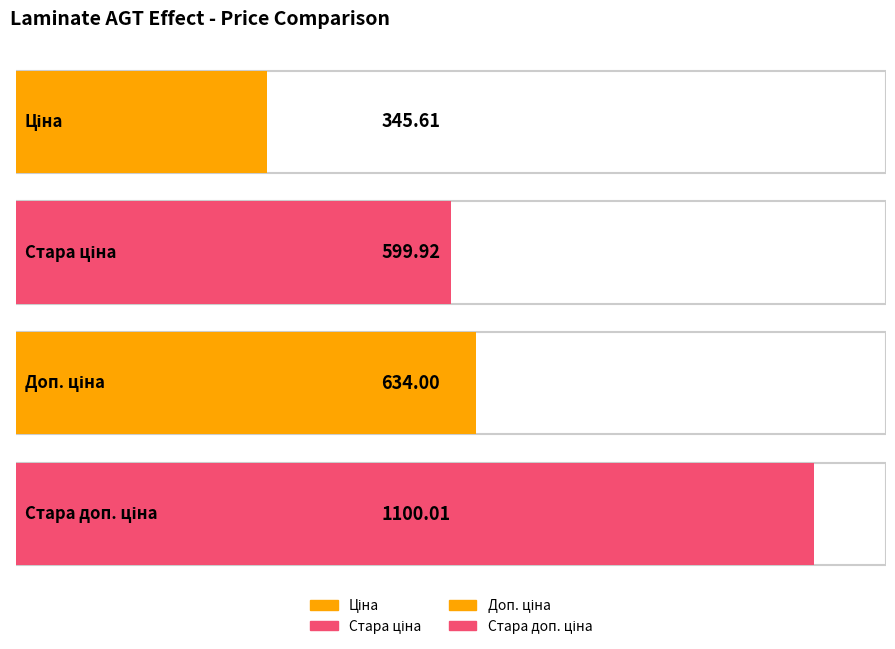

What is the value of the Доп. ціна bar at the 1st from the left?

634.0